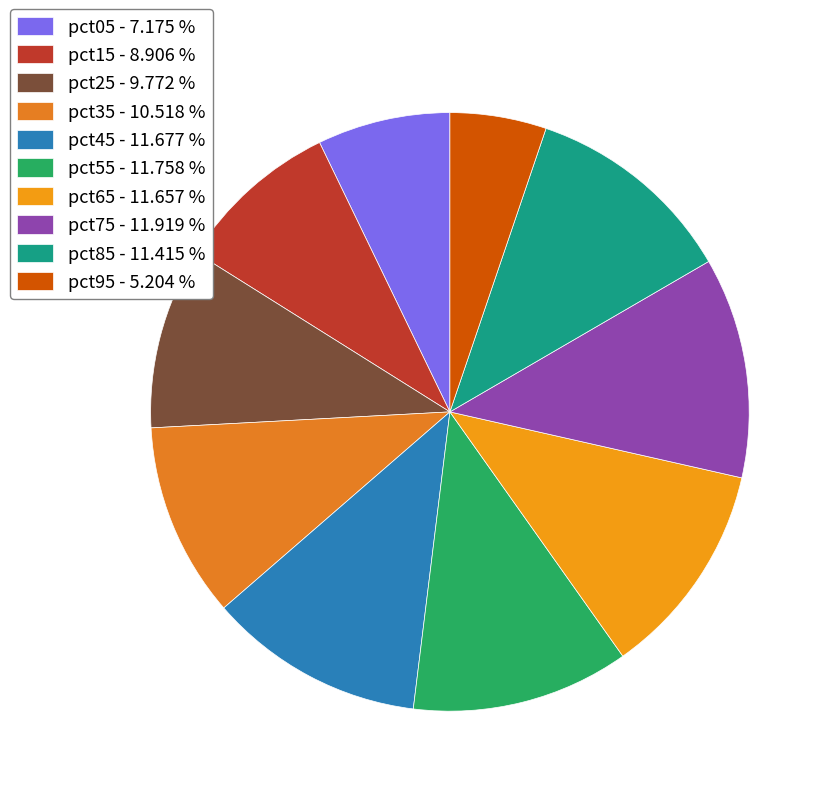

What is the smallest slice in the pie chart?

pct95